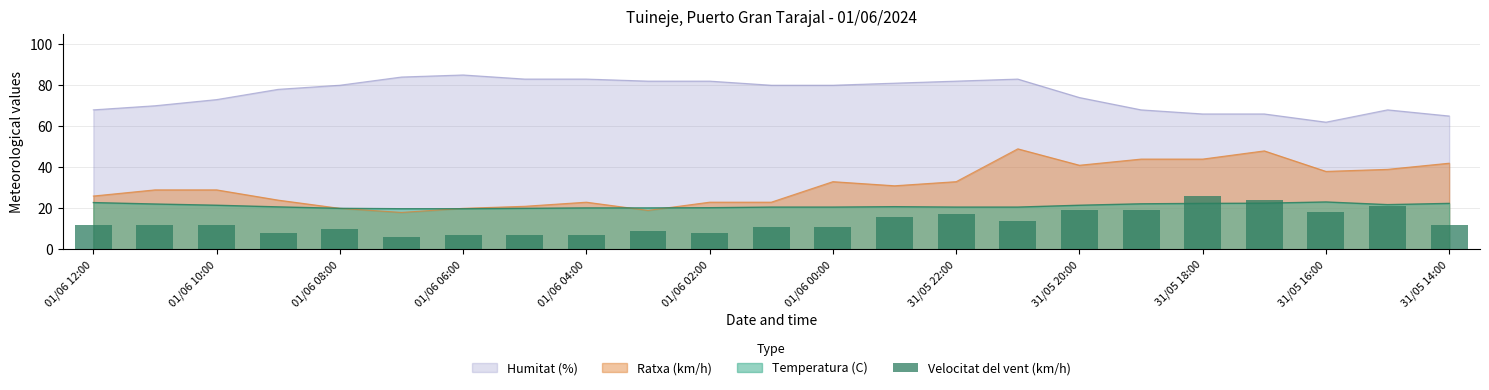

Reading left to right, transcribe all the data shown in this chart.

12	12	12	8	10	6	7	7	7	9	8	11	11	16	17	14	19	19	26	24	18	21	12